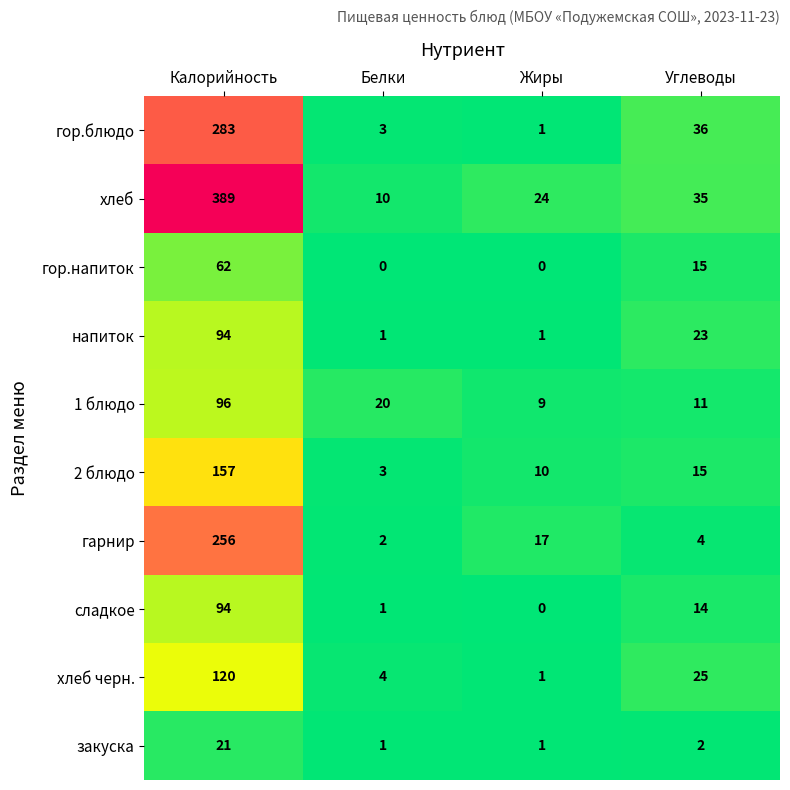

What is the difference between the 1 блюдо values at Углеводы and Белки?

9